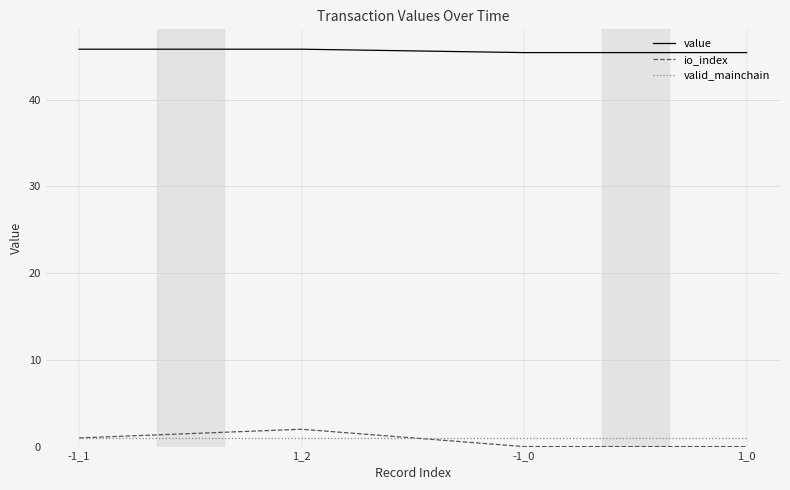

Is it true that valid_mainchain equals 1.0 at 1_2?

True